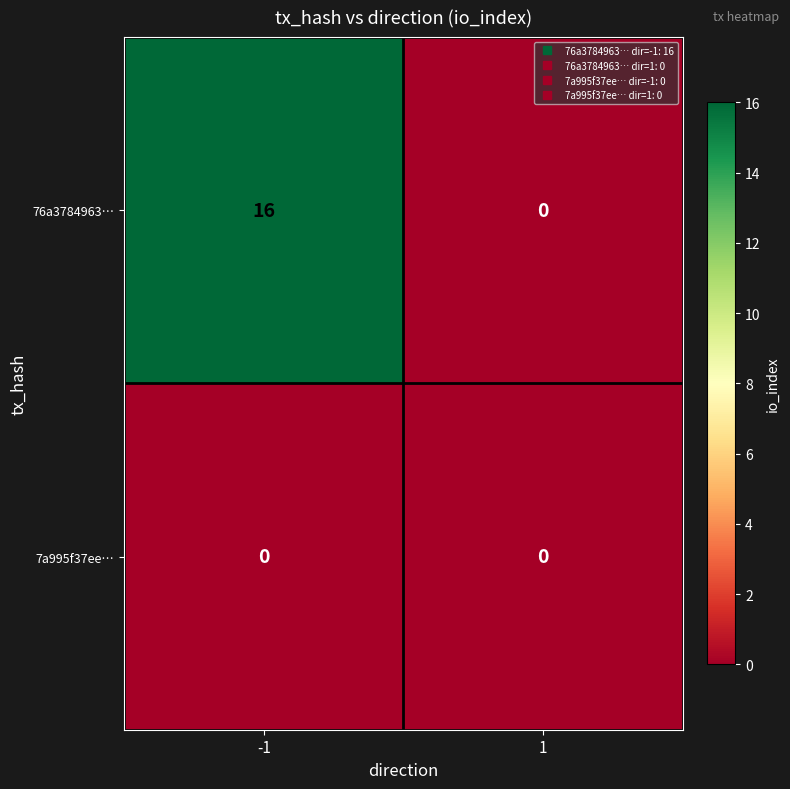

Is it true that 7a995f37ee… equals 0 at 1?

True